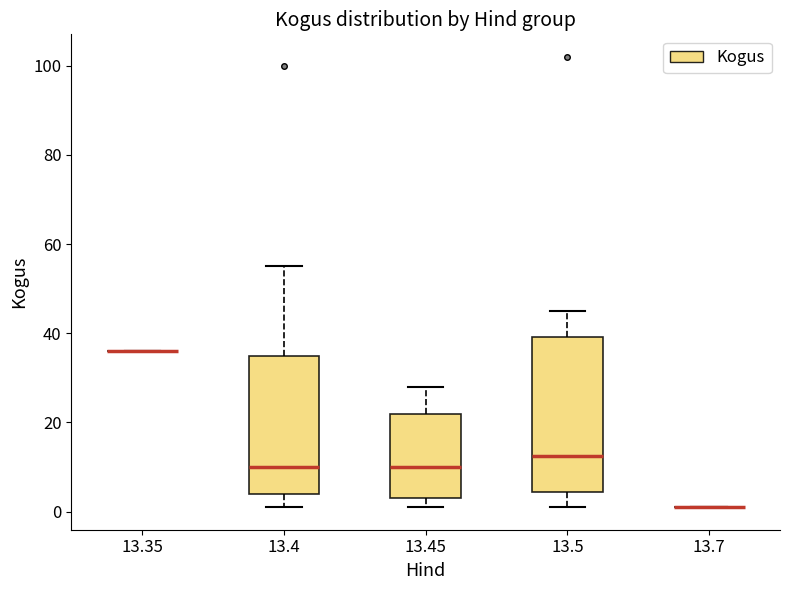

Reading left to right, transcribe this box plot: for each box, give where its median line is, the range the box spans, and where its two whiskers end, as read against the y-axis. The values are not printed on the chart, so give them approximately, as read against the axis.

13.35: box collapsed to a line at 36, whiskers 36 to 36
13.4: median 10, box 4 to 36, whiskers 2 to 56
13.45: median 10, box 4 to 22, whiskers 2 to 28
13.5: median 12, box 4 to 40, whiskers 2 to 46
13.7: box collapsed to a line at 2, whiskers 2 to 2